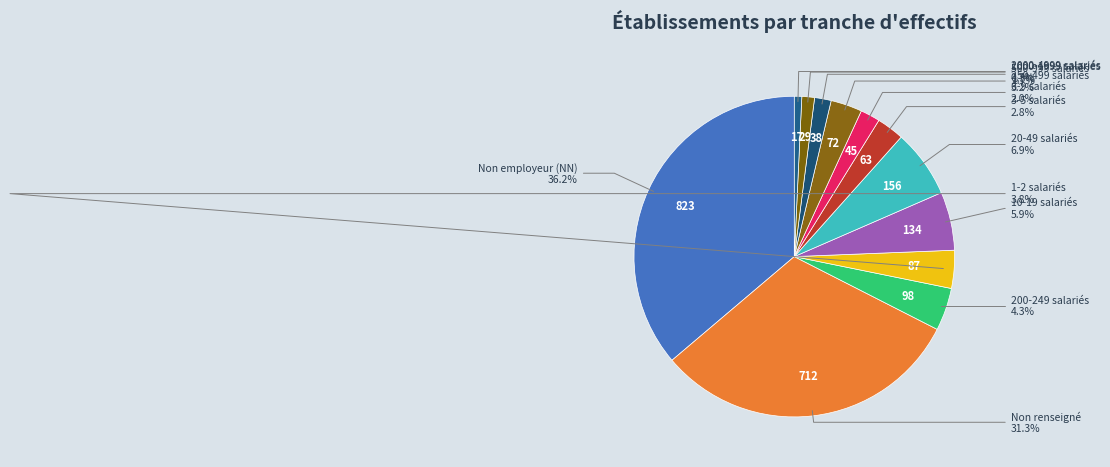

How many segments does this pie chart have?

12